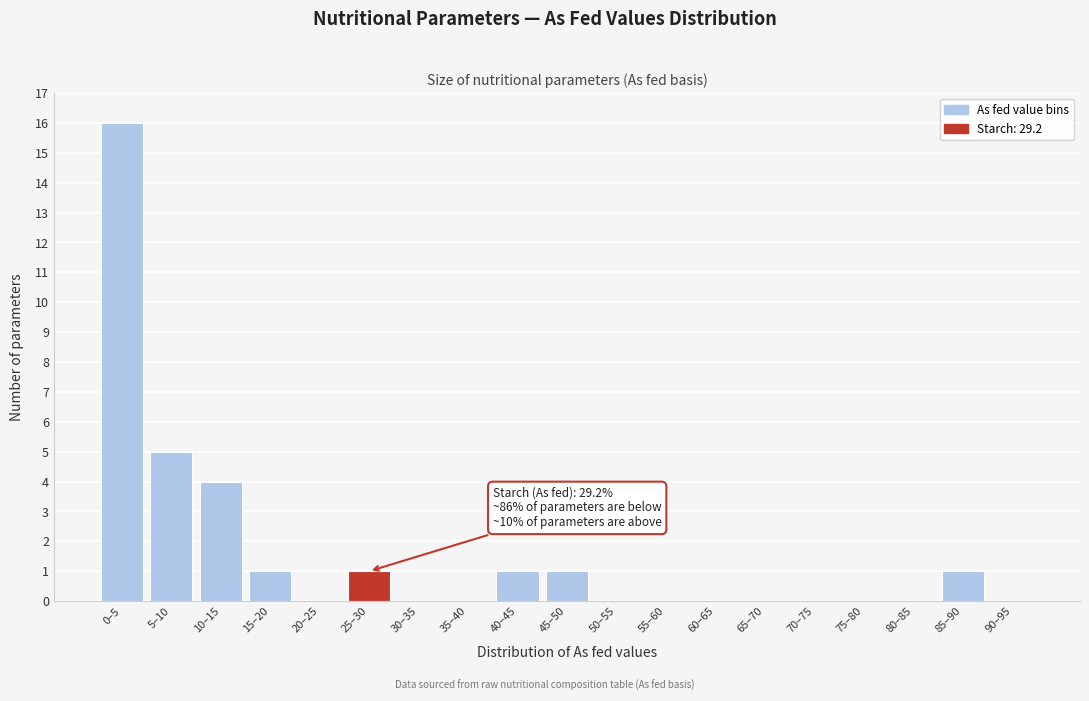

Reading left to right, what are all the values shown in this chart?

0–5=16	5–10=5	10–15=4	15–20=1	20–25=0	25–30=1	30–35=0	35–40=0	40–45=1	45–50=1	50–55=0	55–60=0	60–65=0	65–70=0	70–75=0	75–80=0	80–85=0	85–90=1	90–95=0